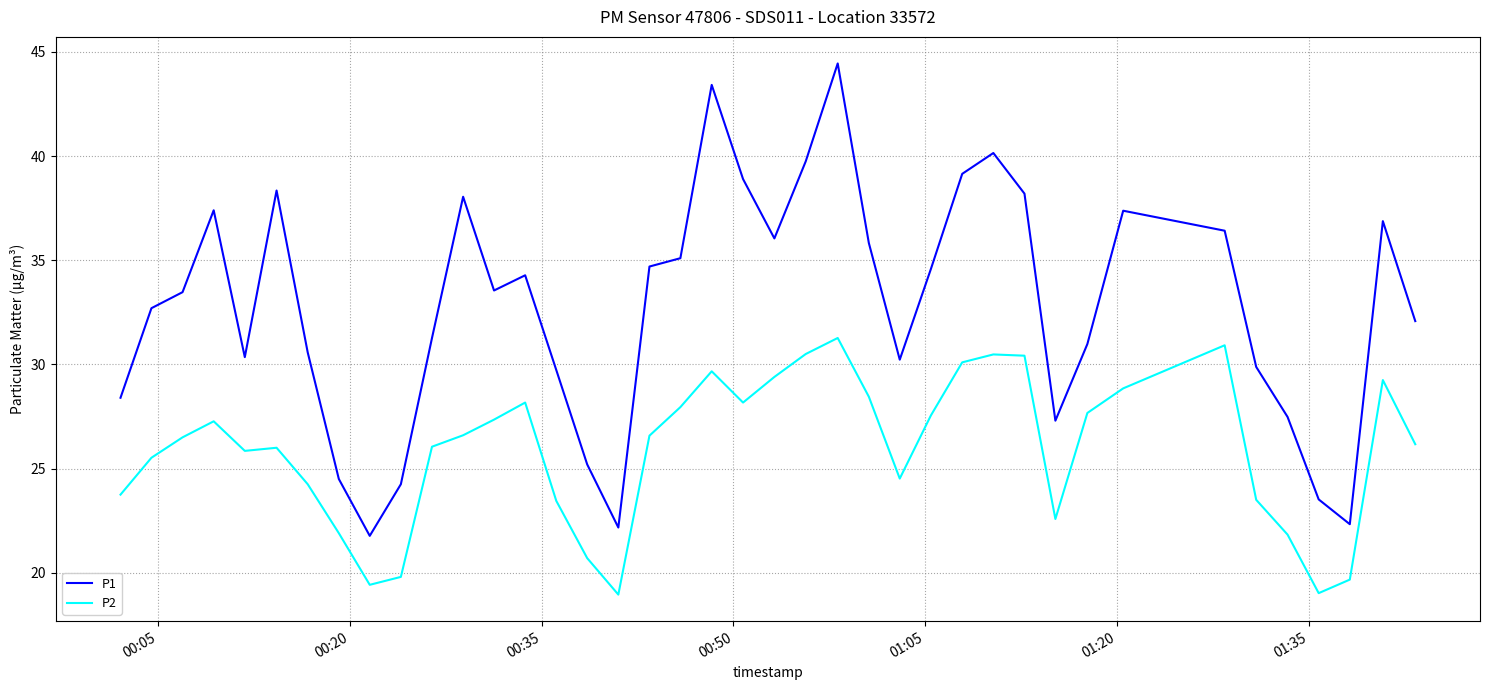

Which series has the largest total across all categories?

P1